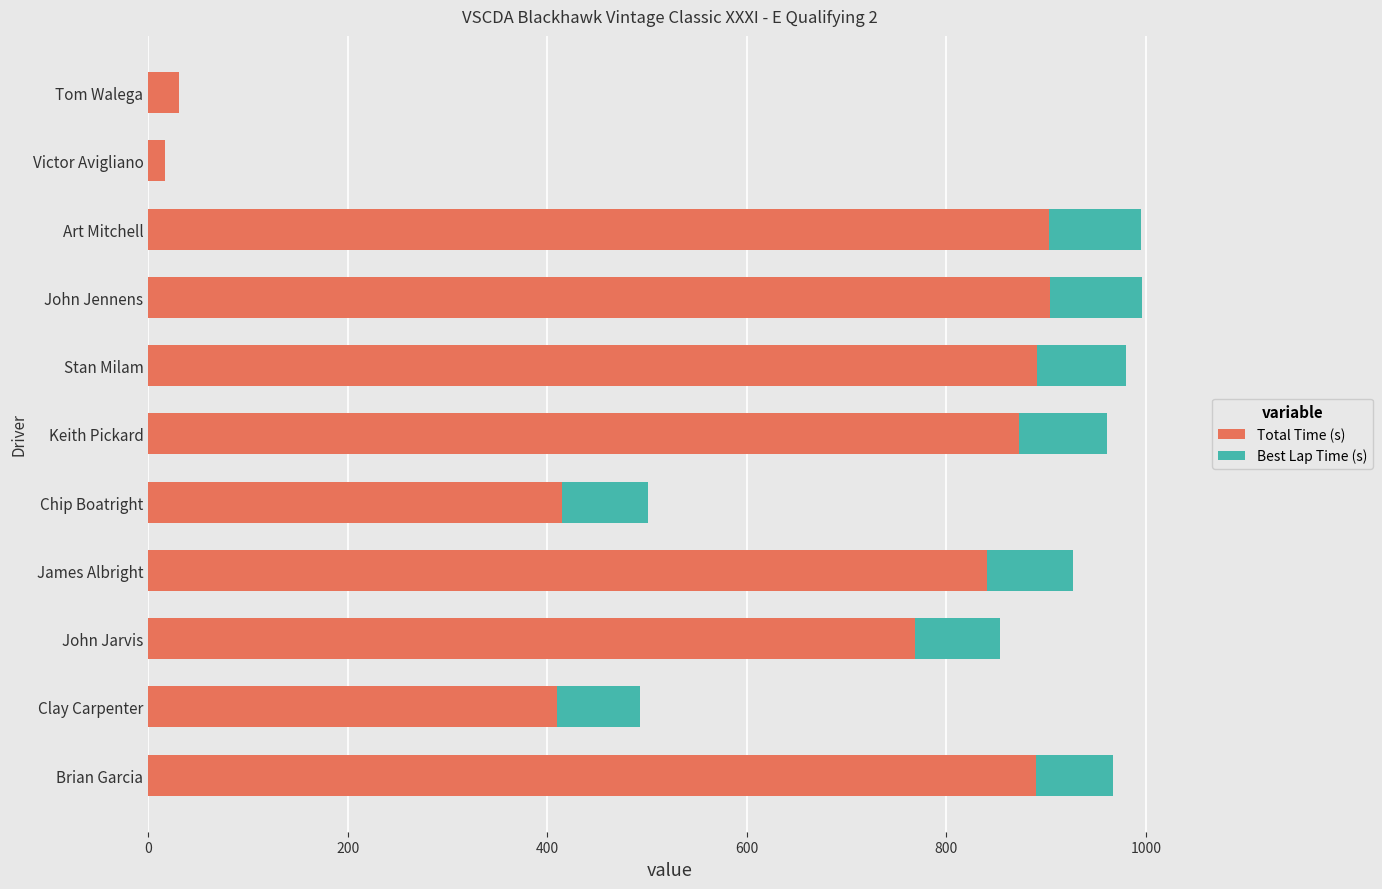

At which label is Total Time (s) closest to 460?

Chip Boatright